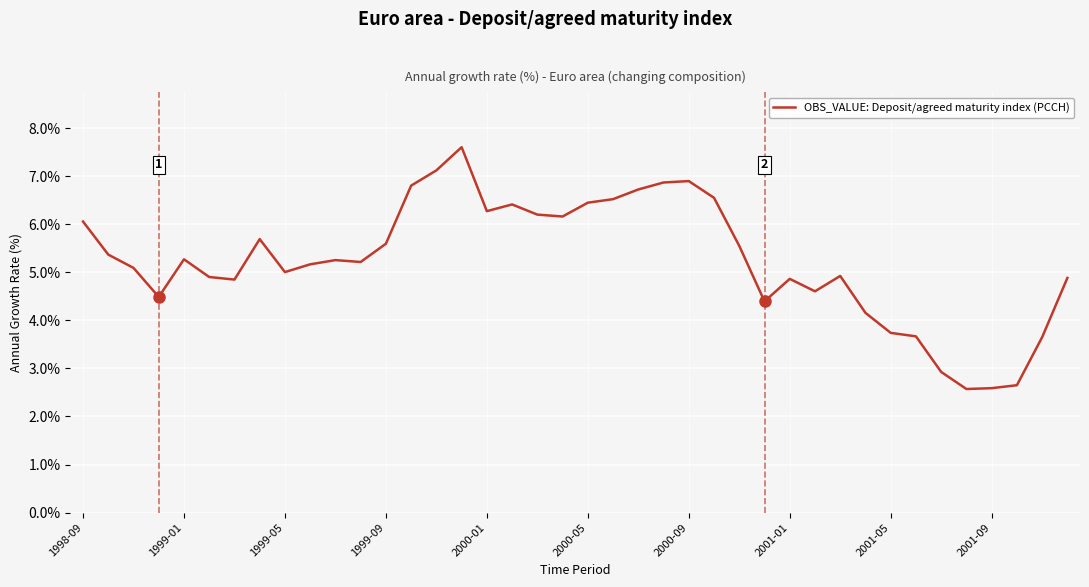

What is the difference between the maximum and minimum values?

5.0